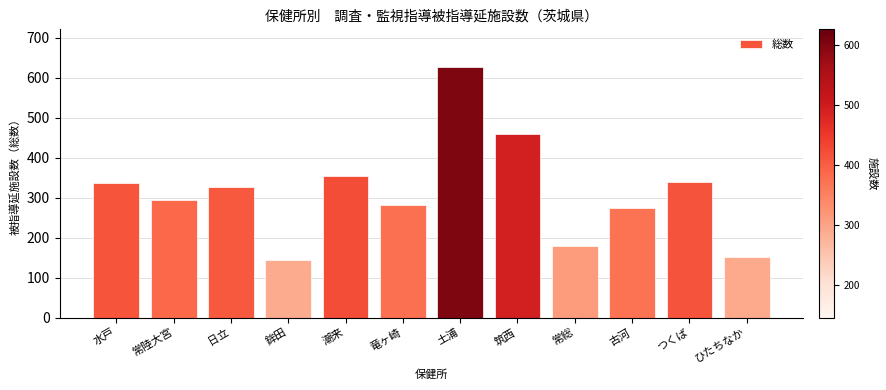

What is the ratio of the value at 土浦 to the value at 日立?

1.9